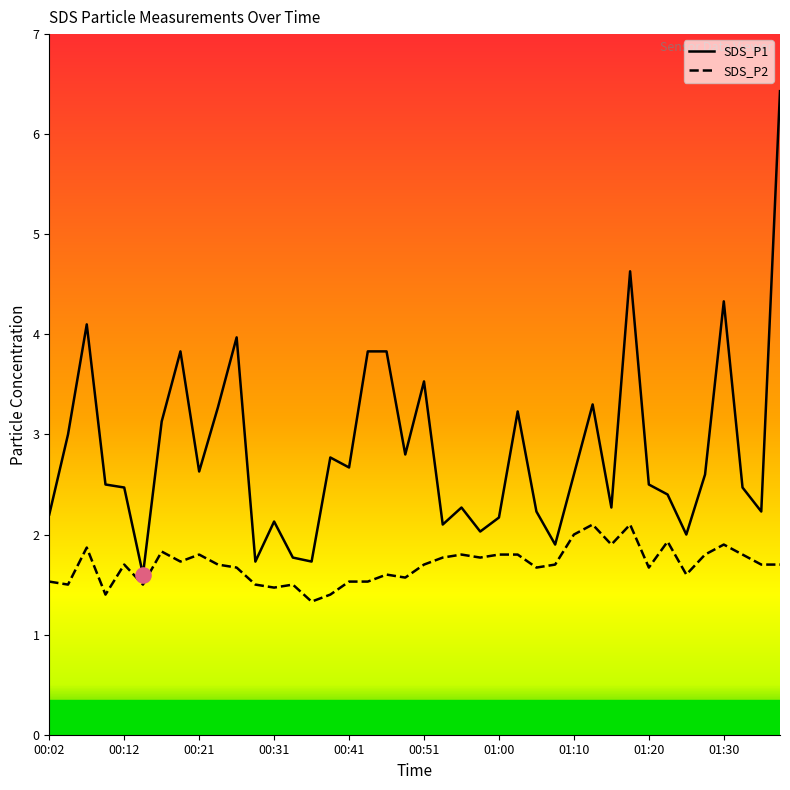

What are all the series names shown in the legend?

SDS_P1, SDS_P2